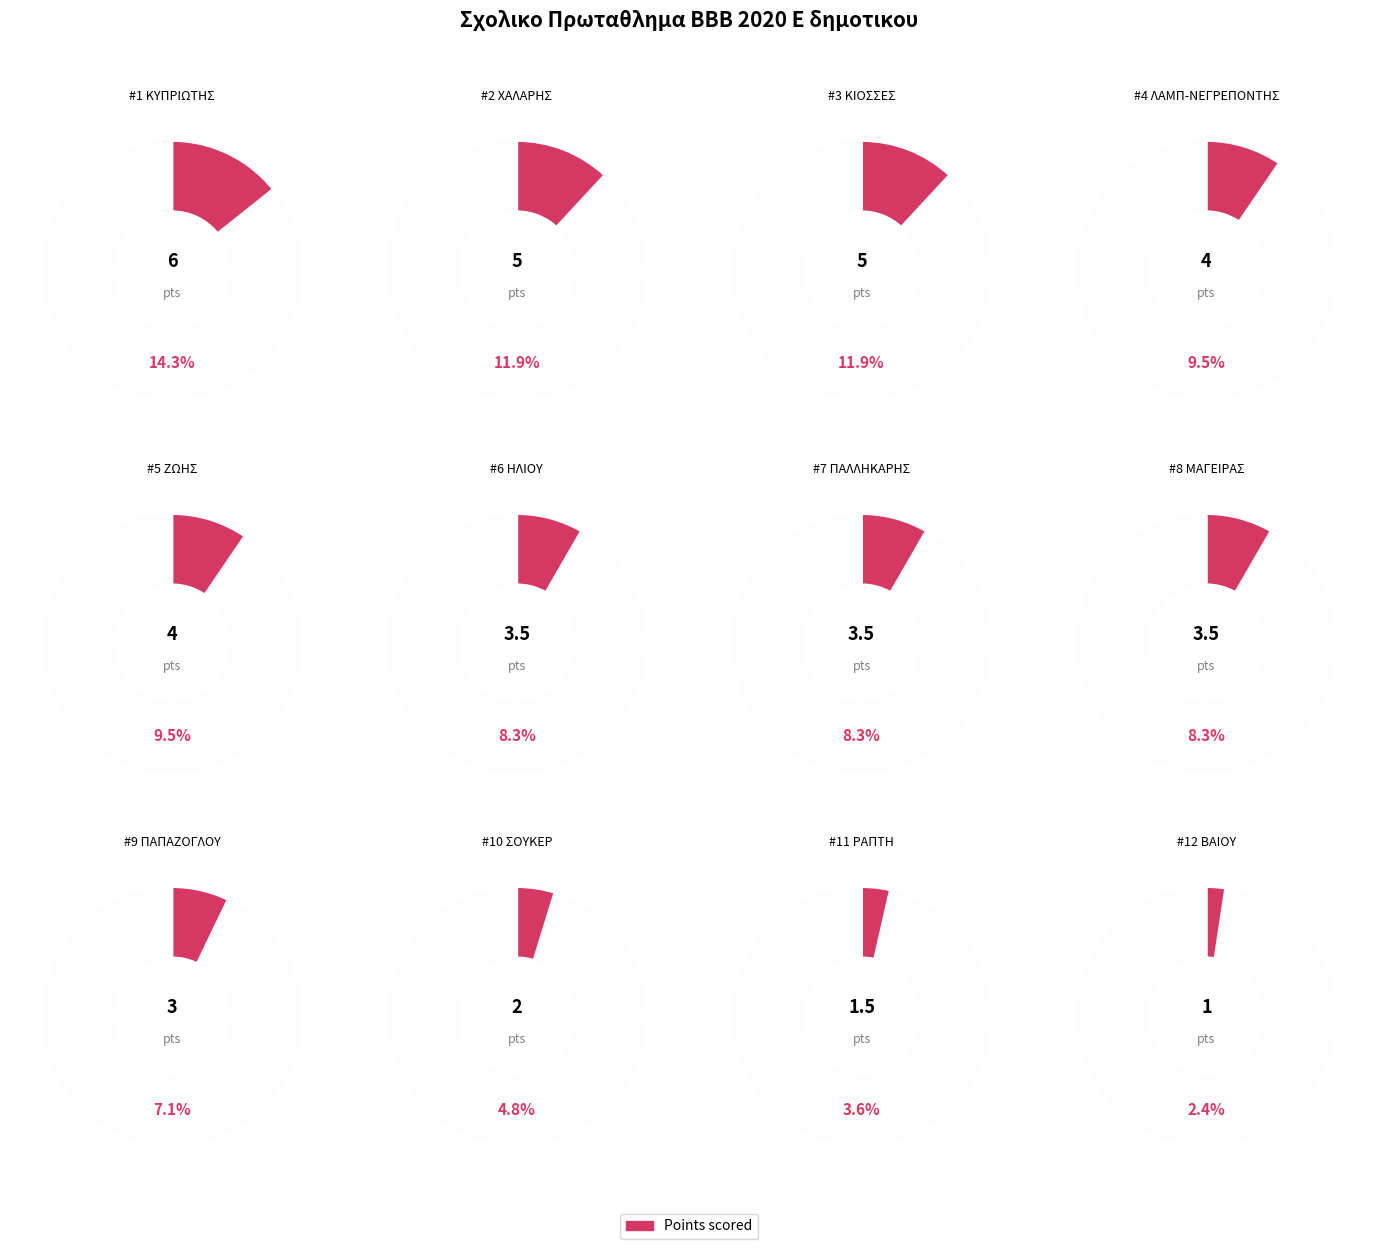

To the nearest percent, what percentage of the pie is ΚΙΟΣΣΕΣ ΣΤΕΛΙΟΣ?

12%